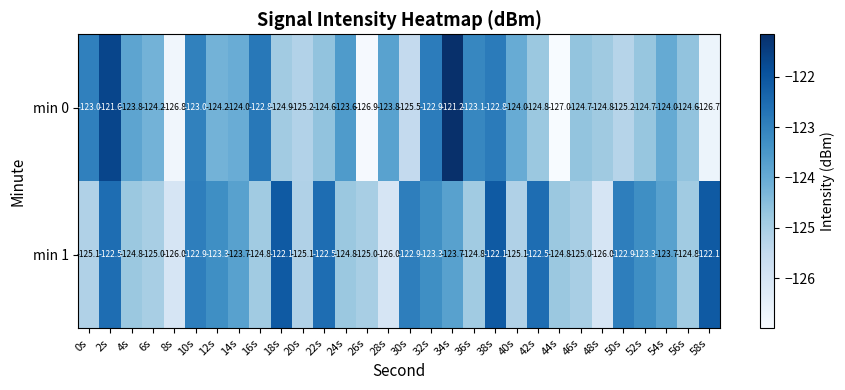

What is the spread (max minus min) of values at 4s?

1.0